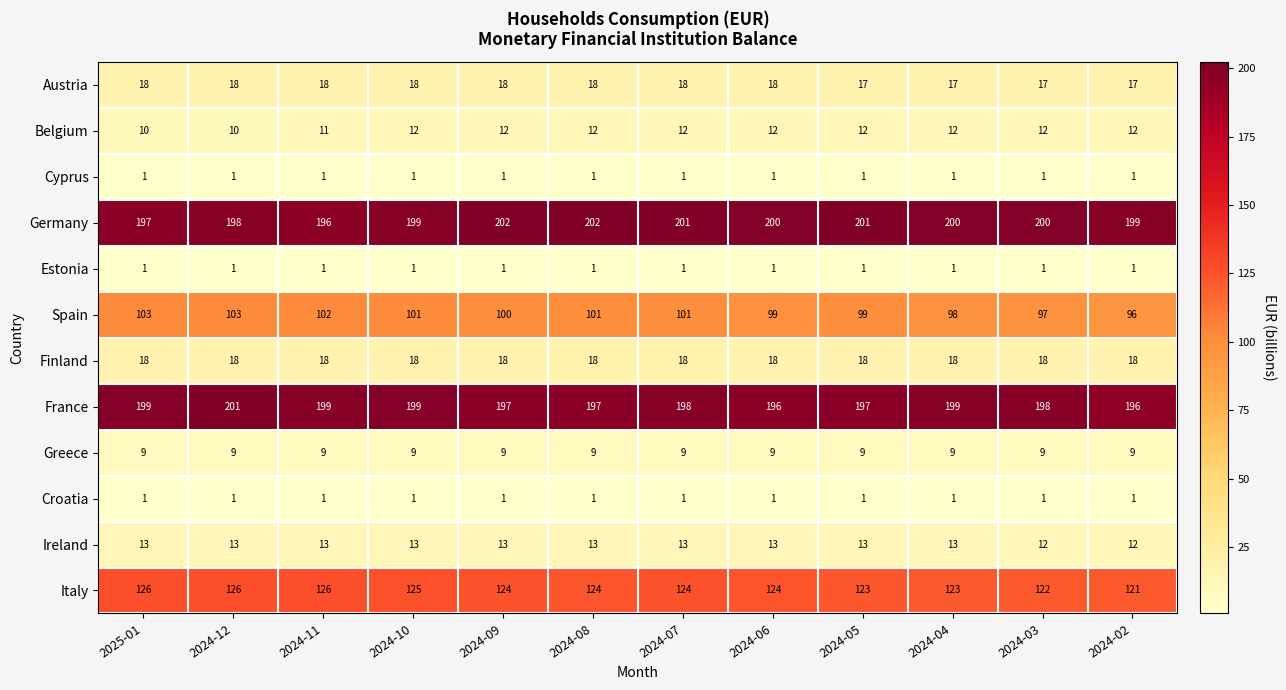

What is the difference between the second highest and minimum values in the Italy series?

5